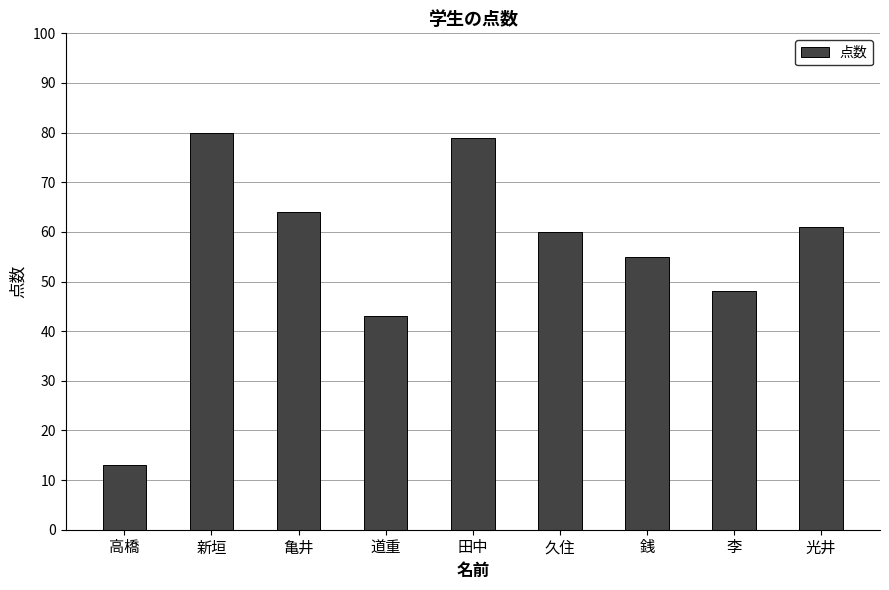

What is the approximate value at 新垣?

80